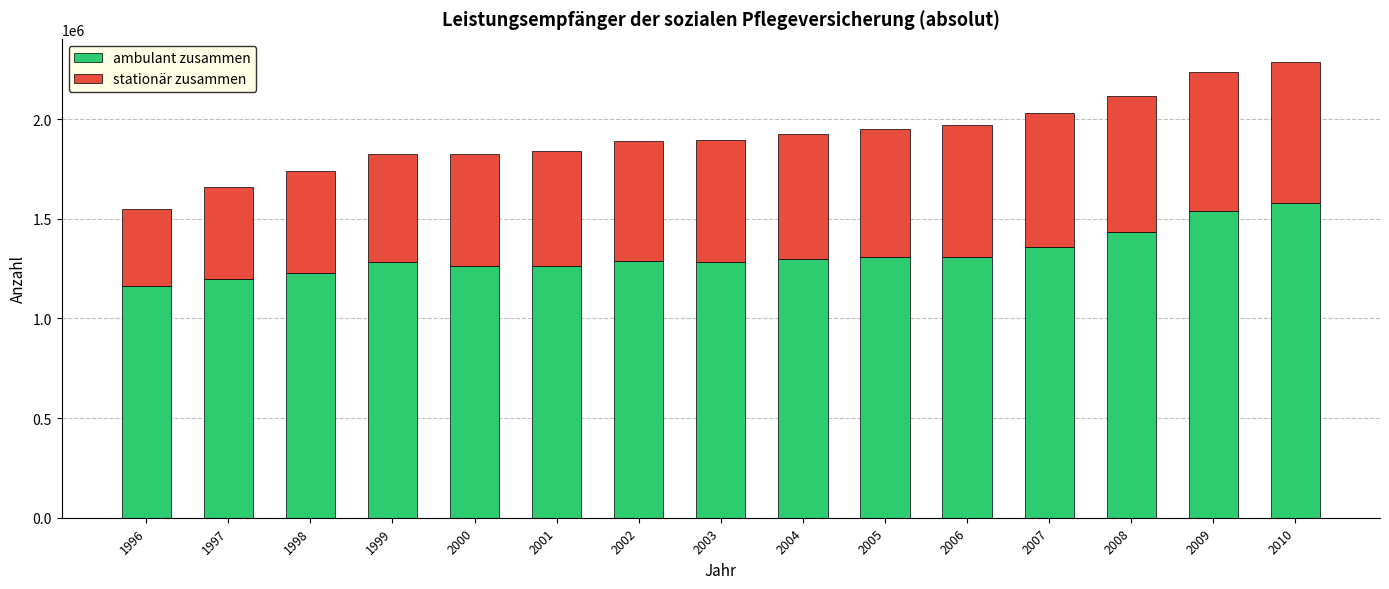

What is the sum of the ambulant zusammen values at 1996 and 2000?

2423009